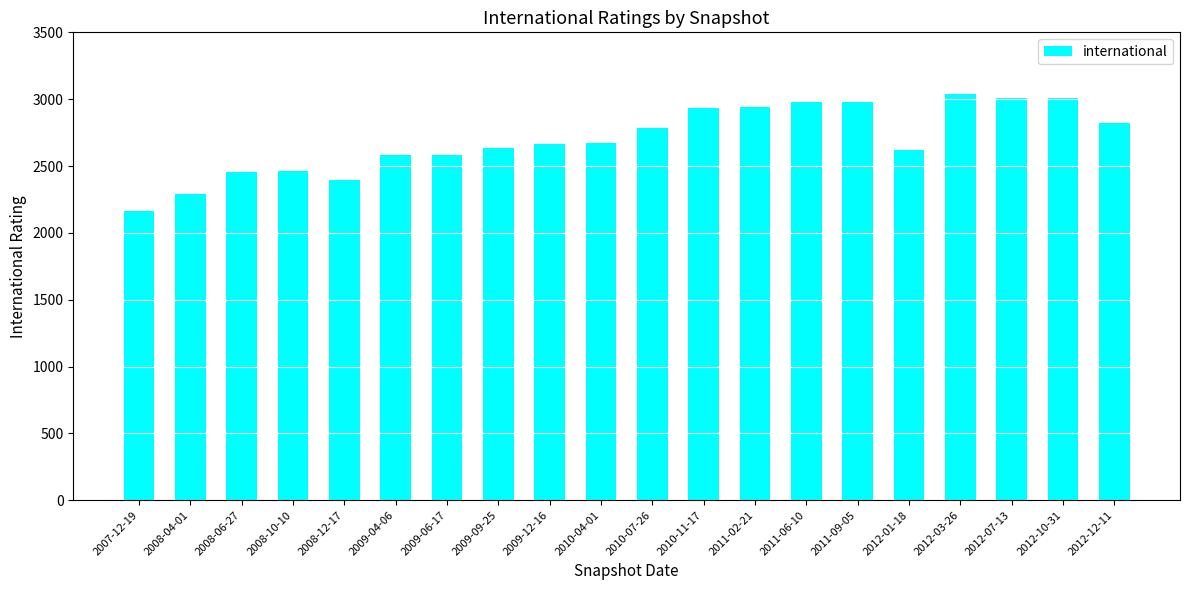

Between 2012-07-13 and 2008-10-10, which is larger?

2012-07-13